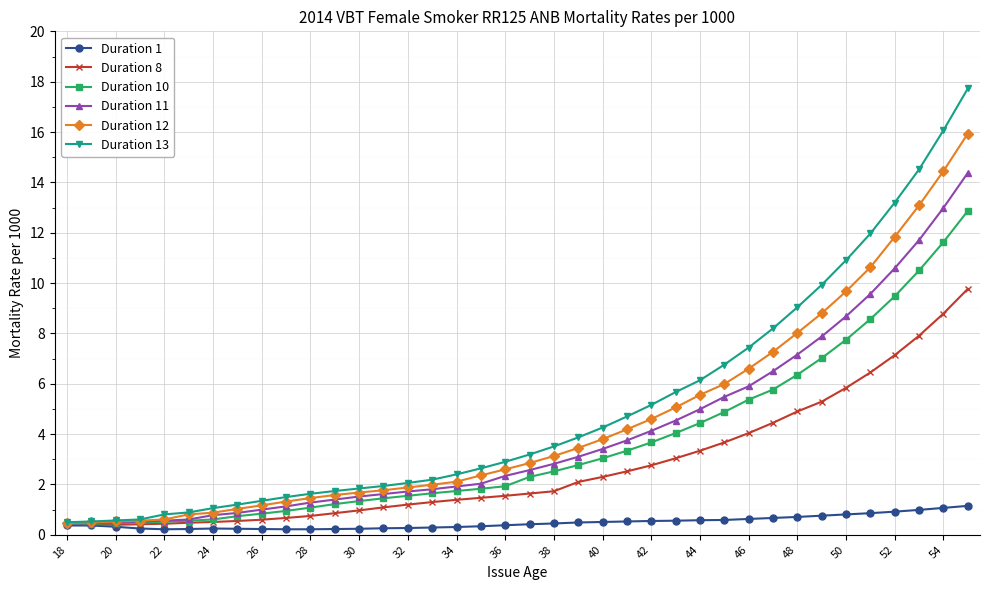

What is the highest value of the Duration 12 series?

15.9